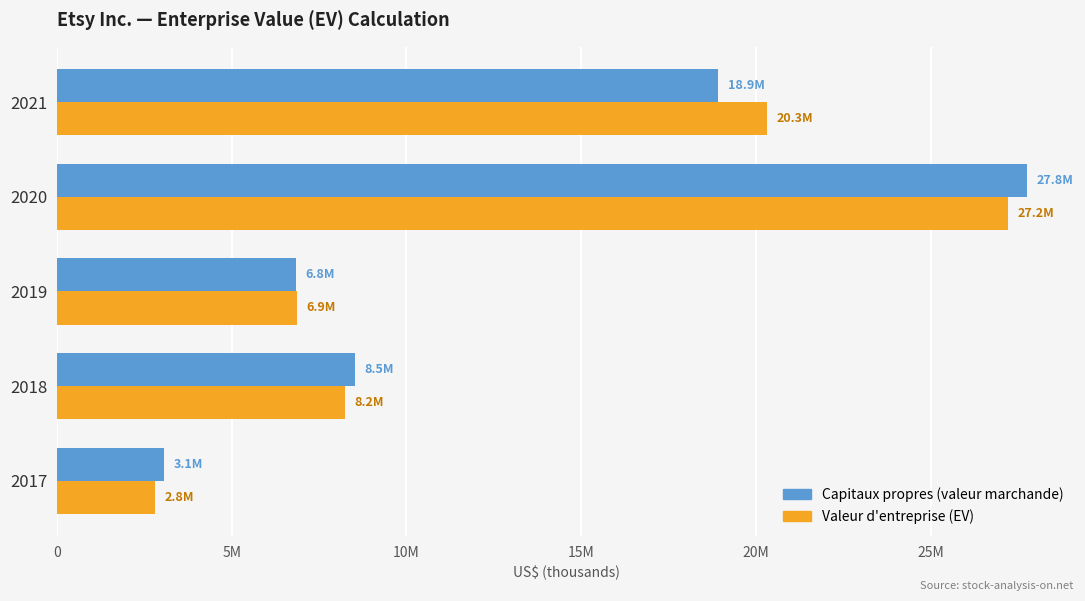

What are all the series names shown in the legend?

Capitaux propres (valeur marchande), Valeur d'entreprise (EV)